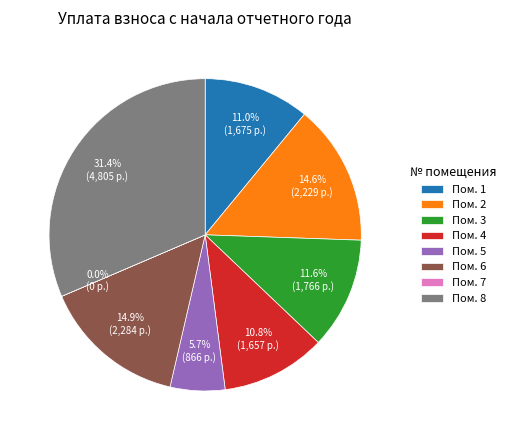

To the nearest percent, what is the average slice percentage?

12%